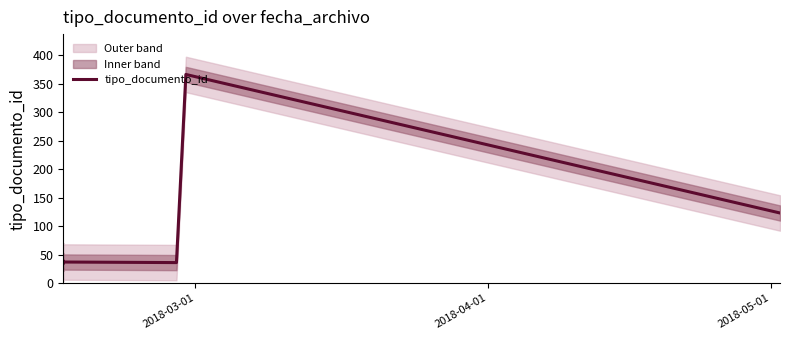

How many lines are shown in the chart?

1